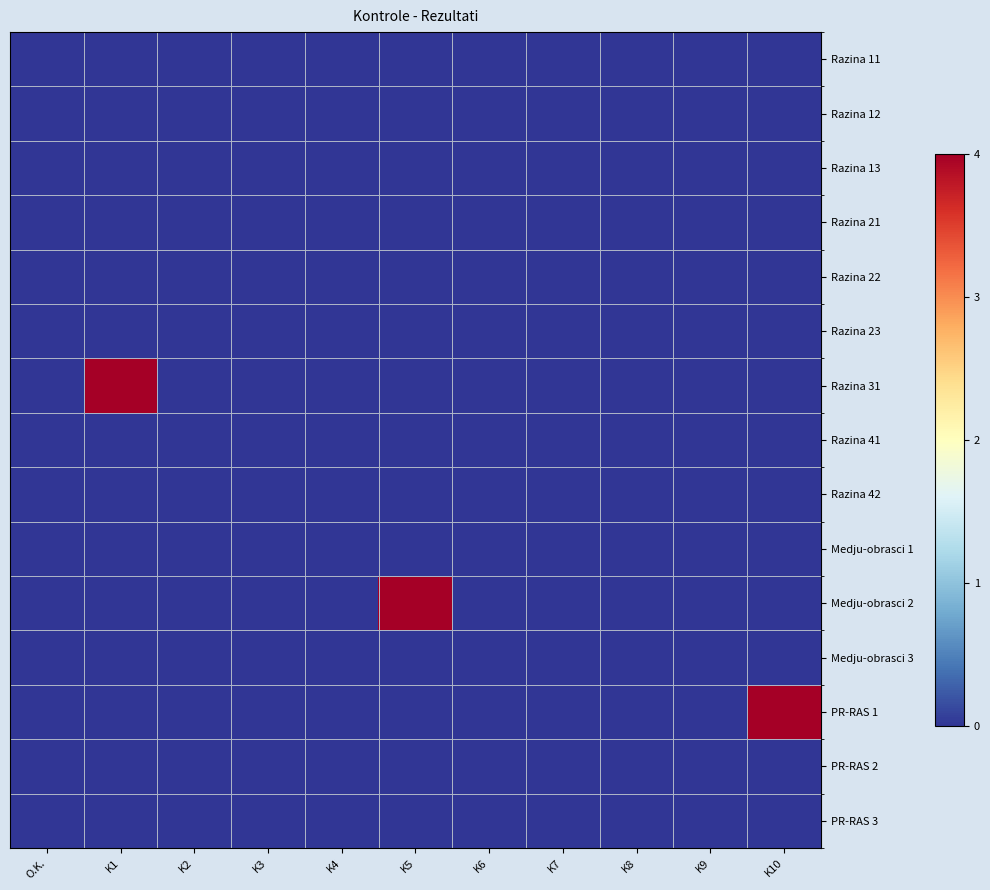

How many categories are shown in the chart?

11